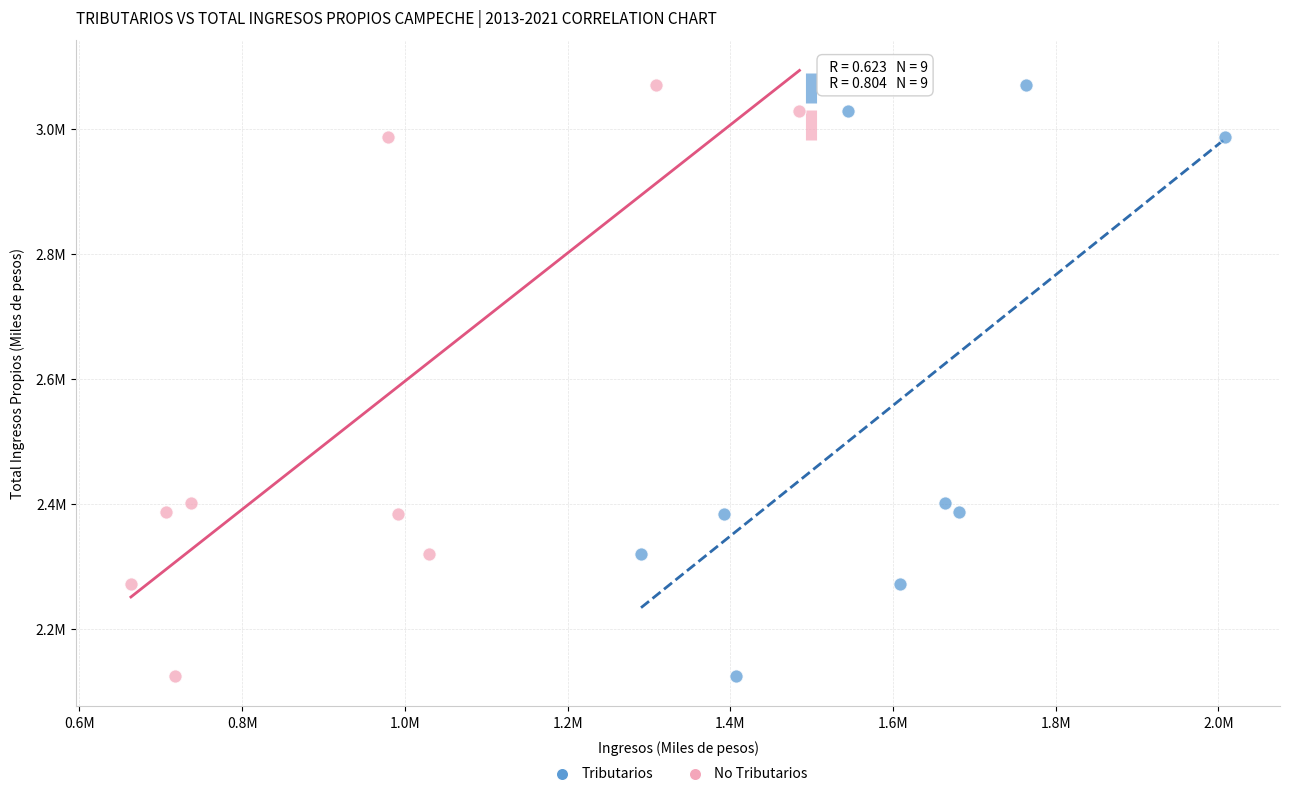

What are all the series names shown in the legend?

Tributarios, No Tributarios